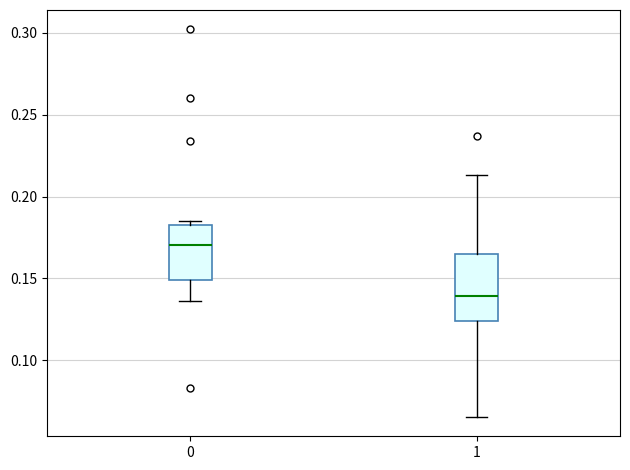

Where is the lower edge of the box at x = 0 on the y-axis? The values are not printed on the chart, so give them approximately, as read against the axis.

0.150